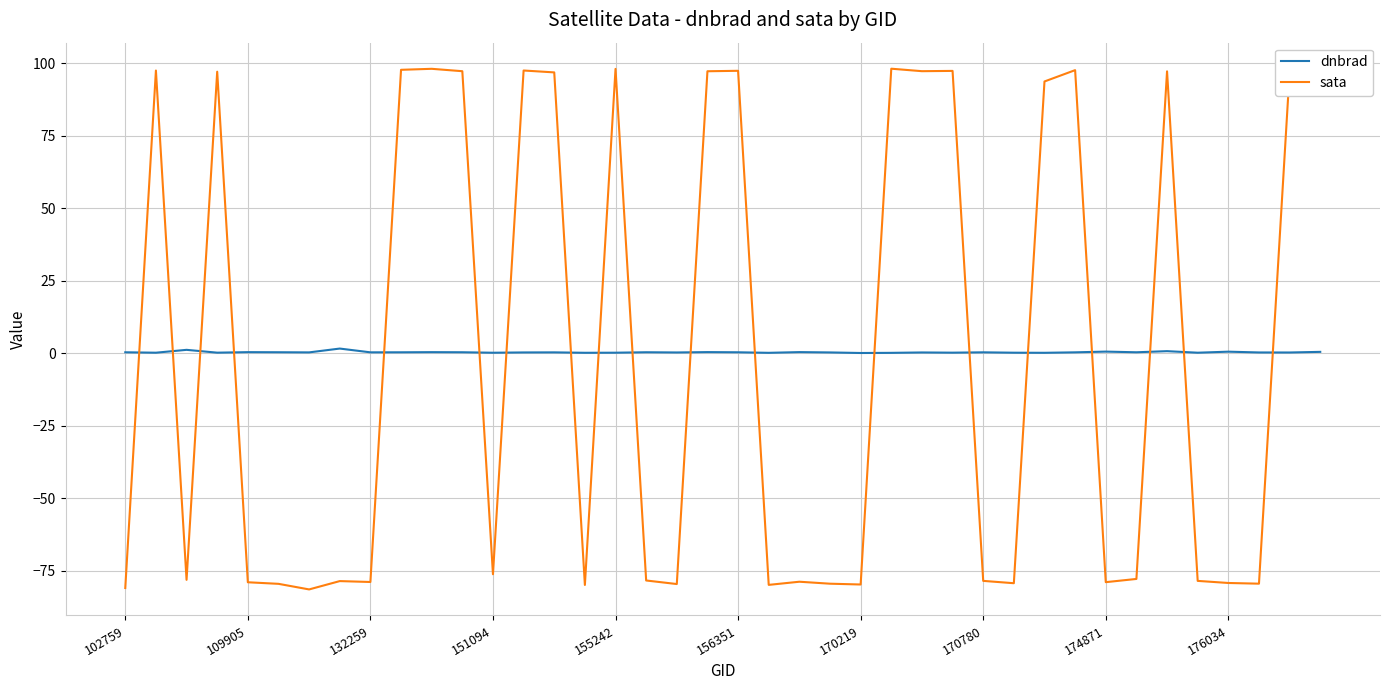

Which series has the largest range (max minus min)?

sata